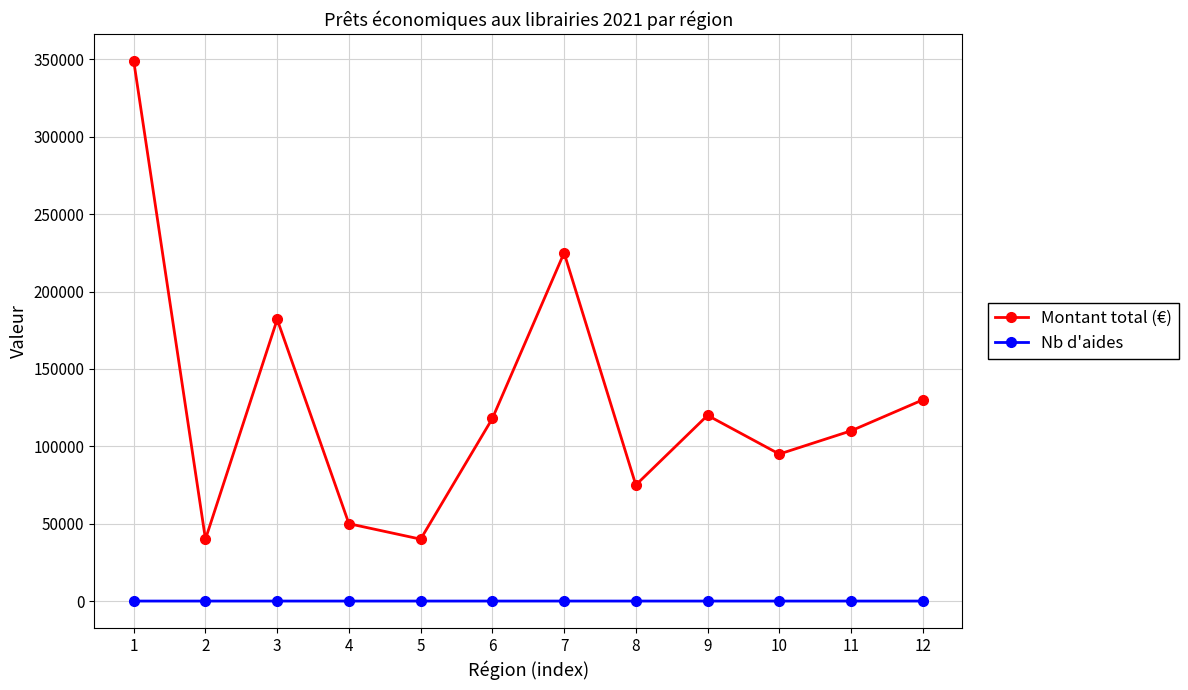

What is the difference between the maximum and second lowest values in the Montant total (€) series?

309000